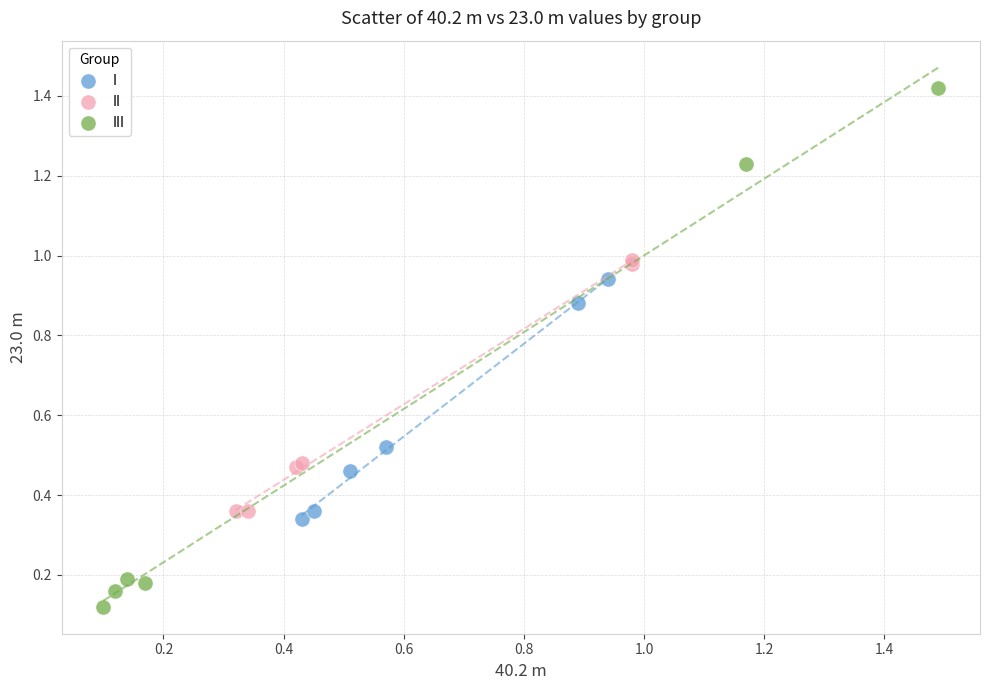

Which series reaches the maximum Y coordinate?

III